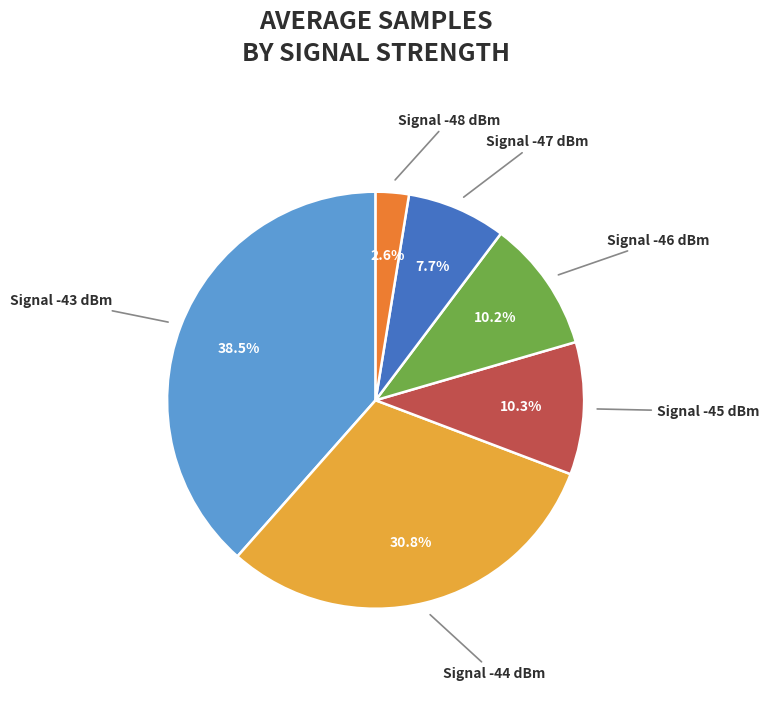

Do Signal -48 dBm and Signal -46 dBm together represent more than half of the pie?

No